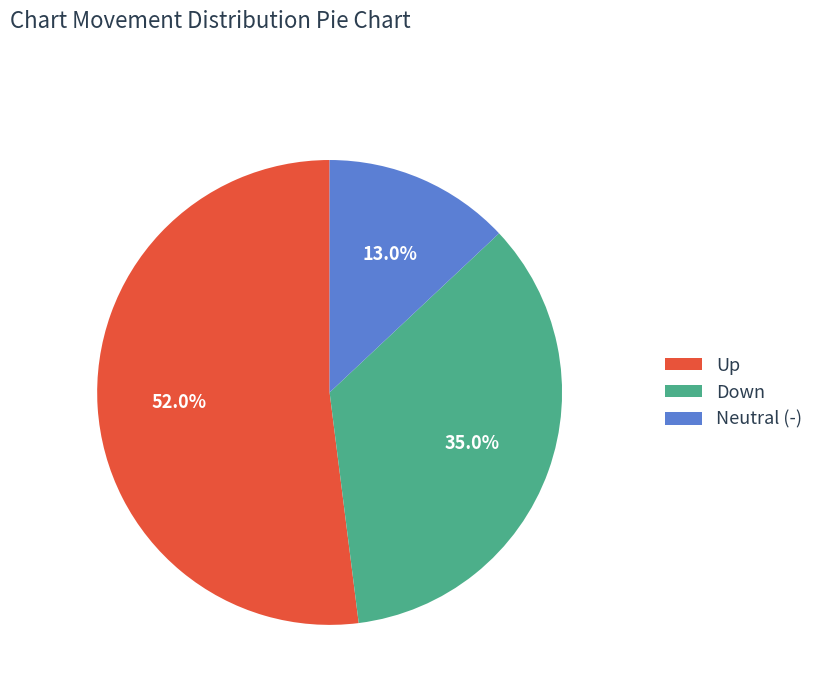

Which has a higher value, Down or Up?

Up